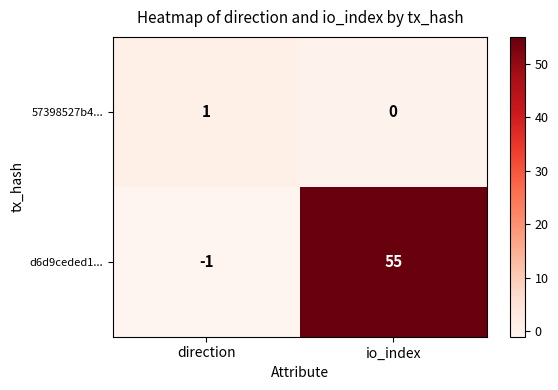

Rank the categories by 57398527b4... value from lowest to highest.

io_index, direction